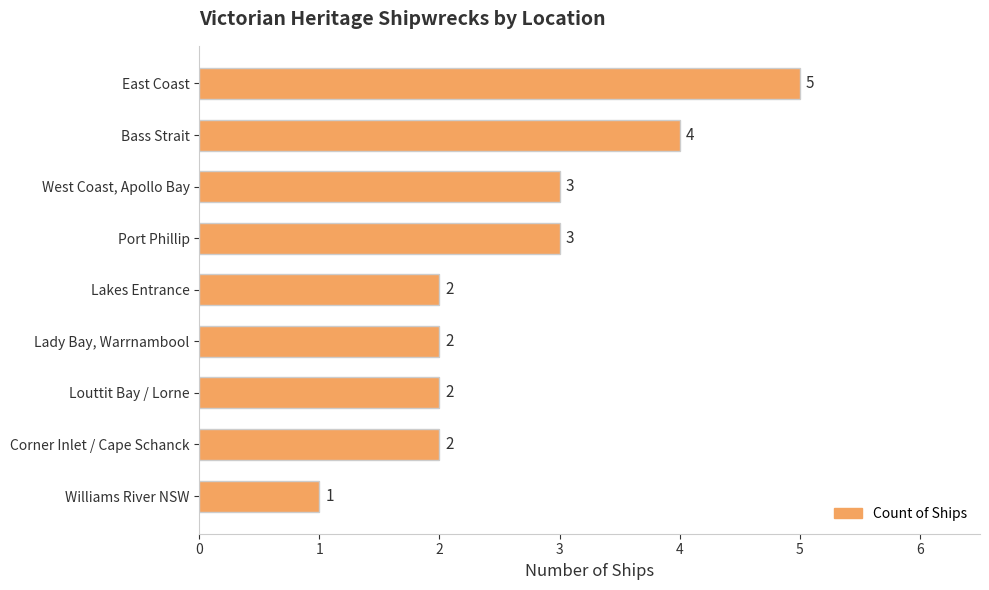

What is the ratio of the value at Lakes Entrance to the value at Louttit Bay / Lorne?

1.0